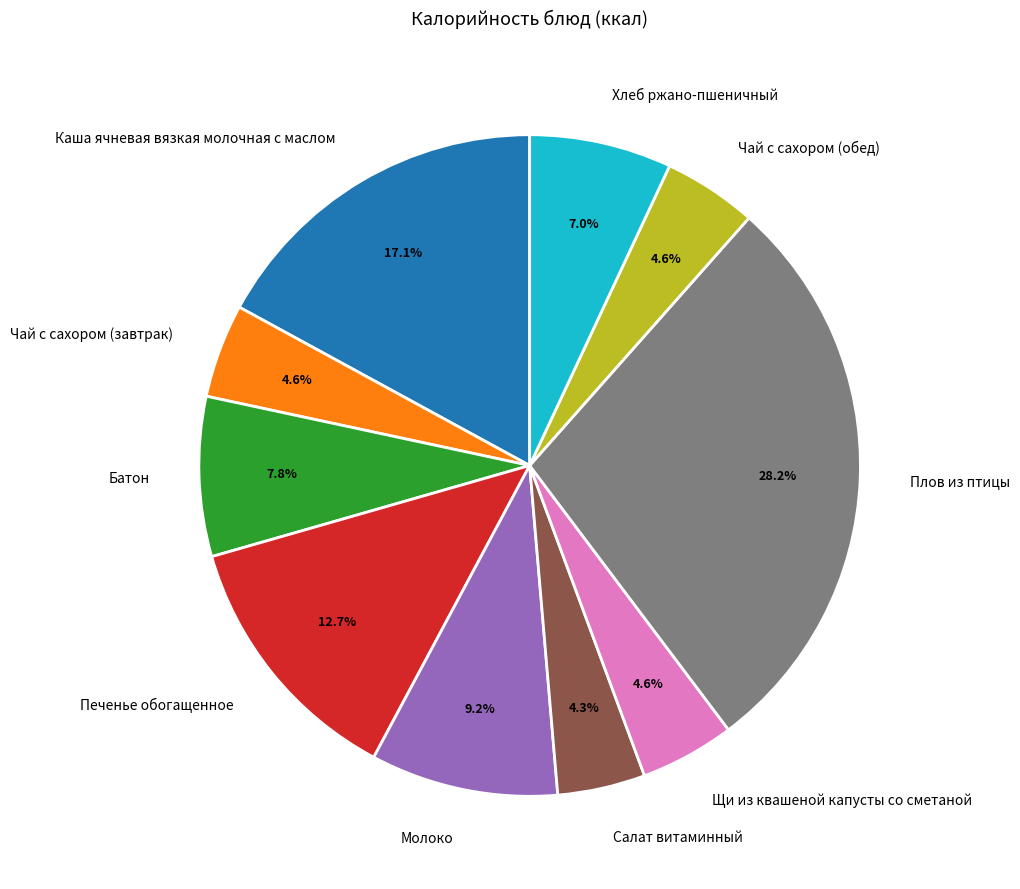

What portion of the pie excludes Плов из птицы?

71.8%